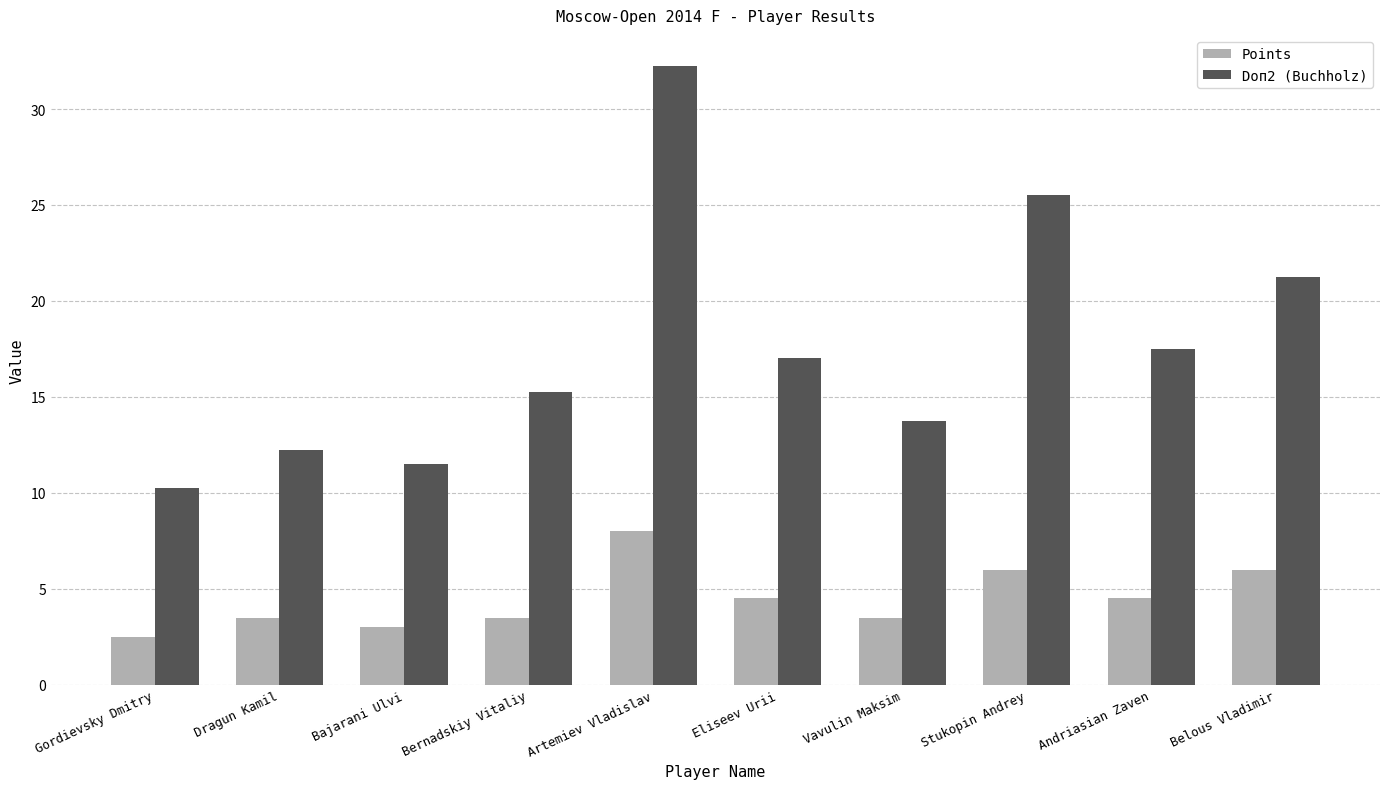

Which series has the widest spread of values?

Doп2 (Buchholz)